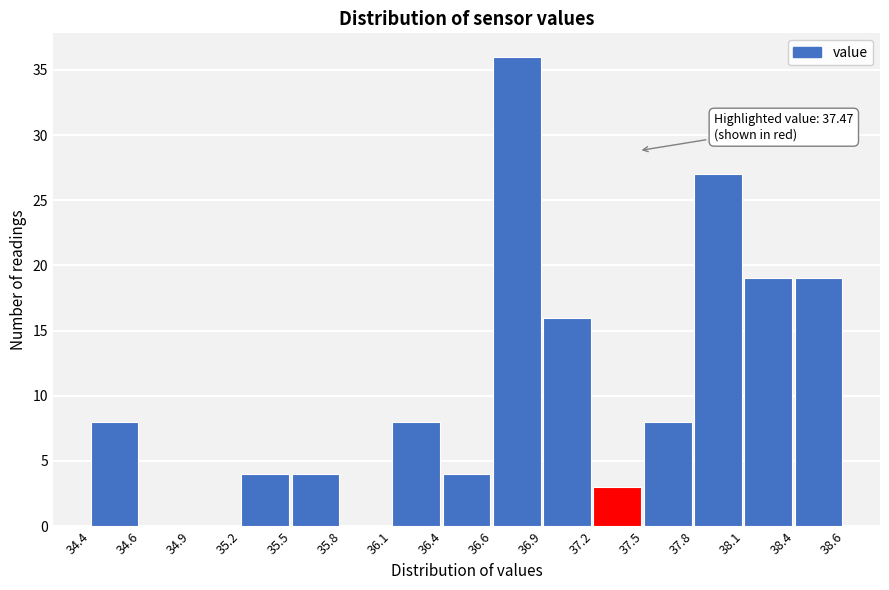

Over which range of the x-axis is the bar tallest?

36.6 to 36.9